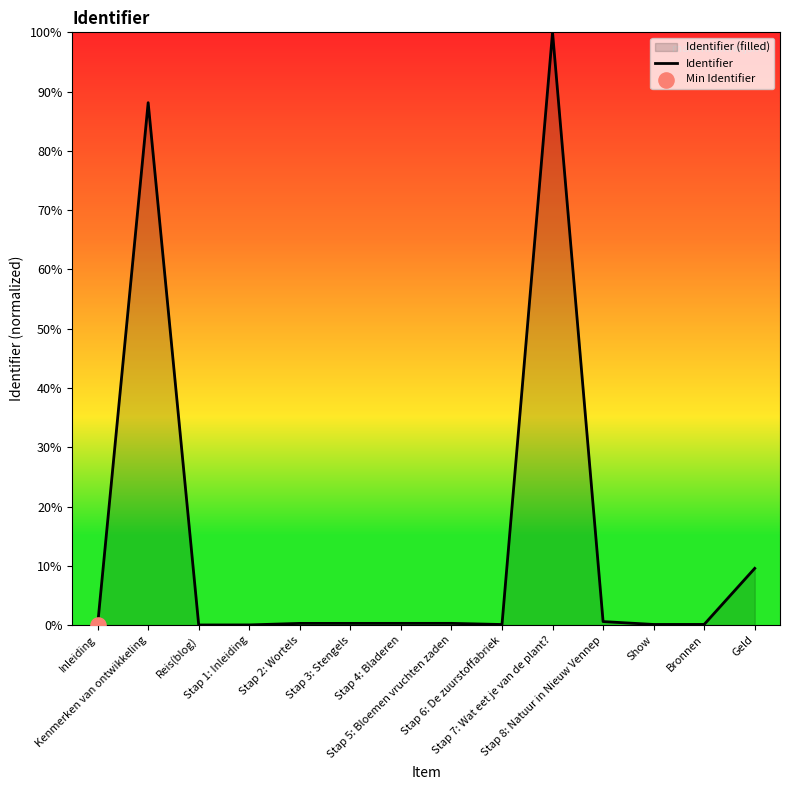

Which has a higher value, Bronnen or Show?

Bronnen